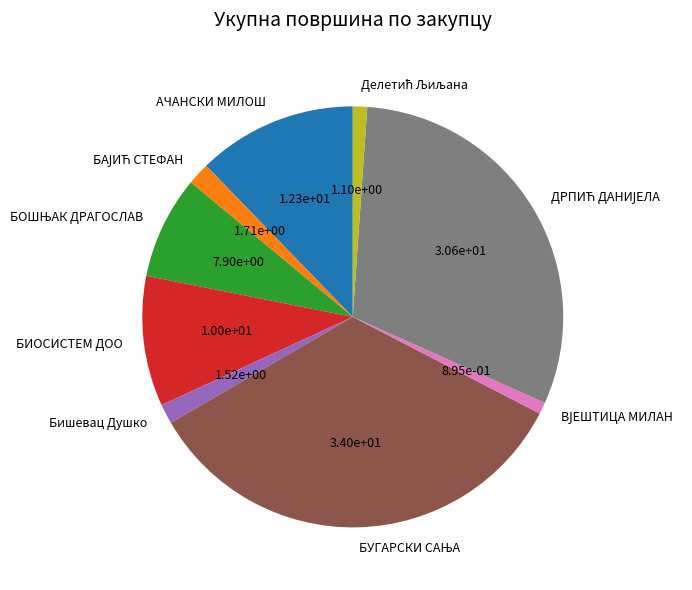

Is there any slice that represents more than half of the pie?

No